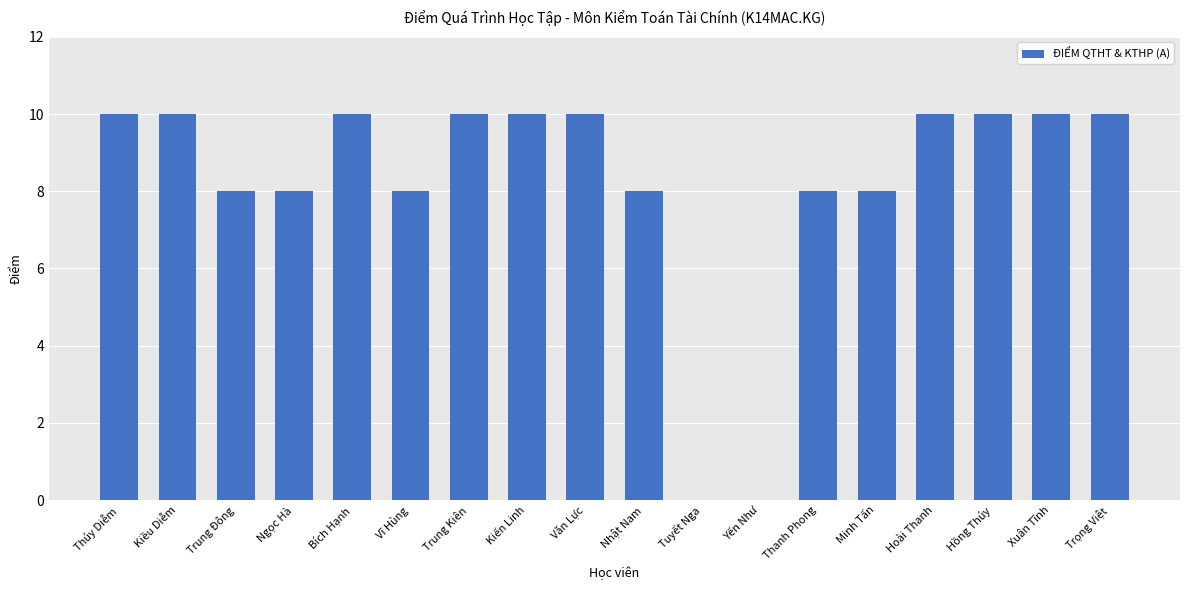

Are the bars horizontal?

No